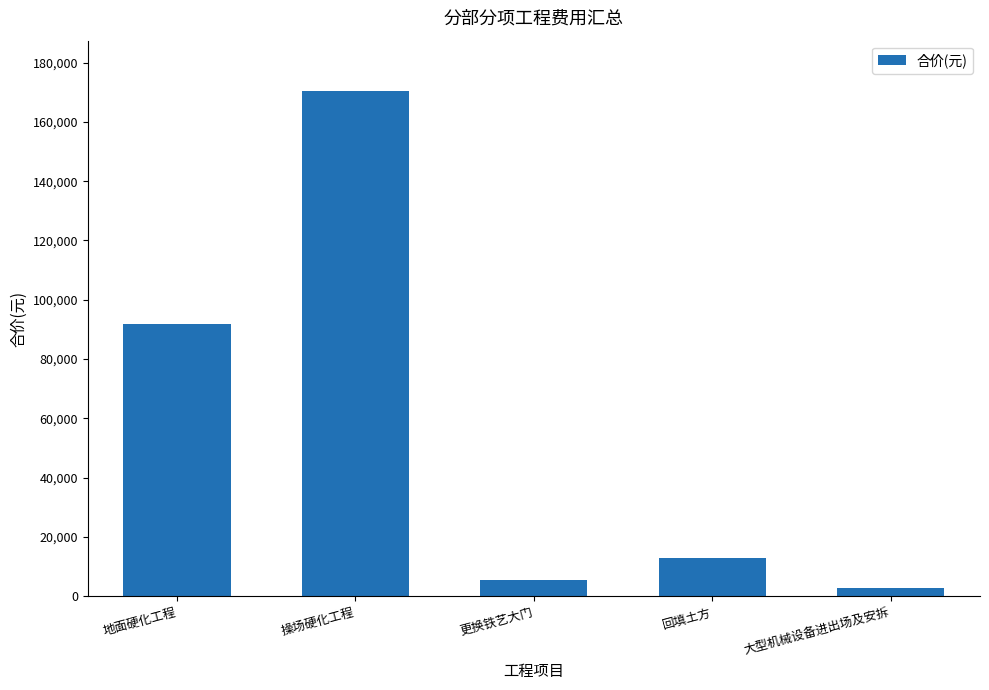

Which category has the lowest value across all series?

大型机械设备进出场及安拆